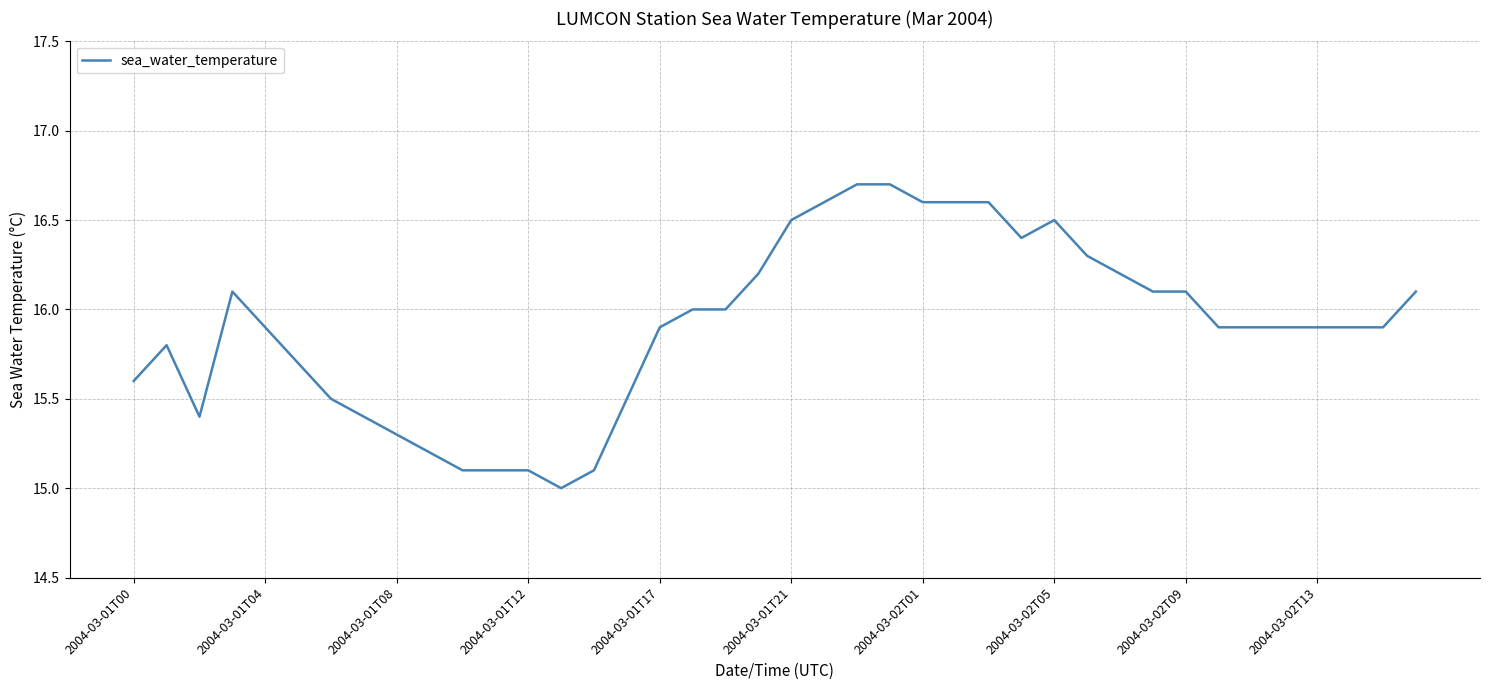

What is the difference between the maximum and minimum values?

1.7